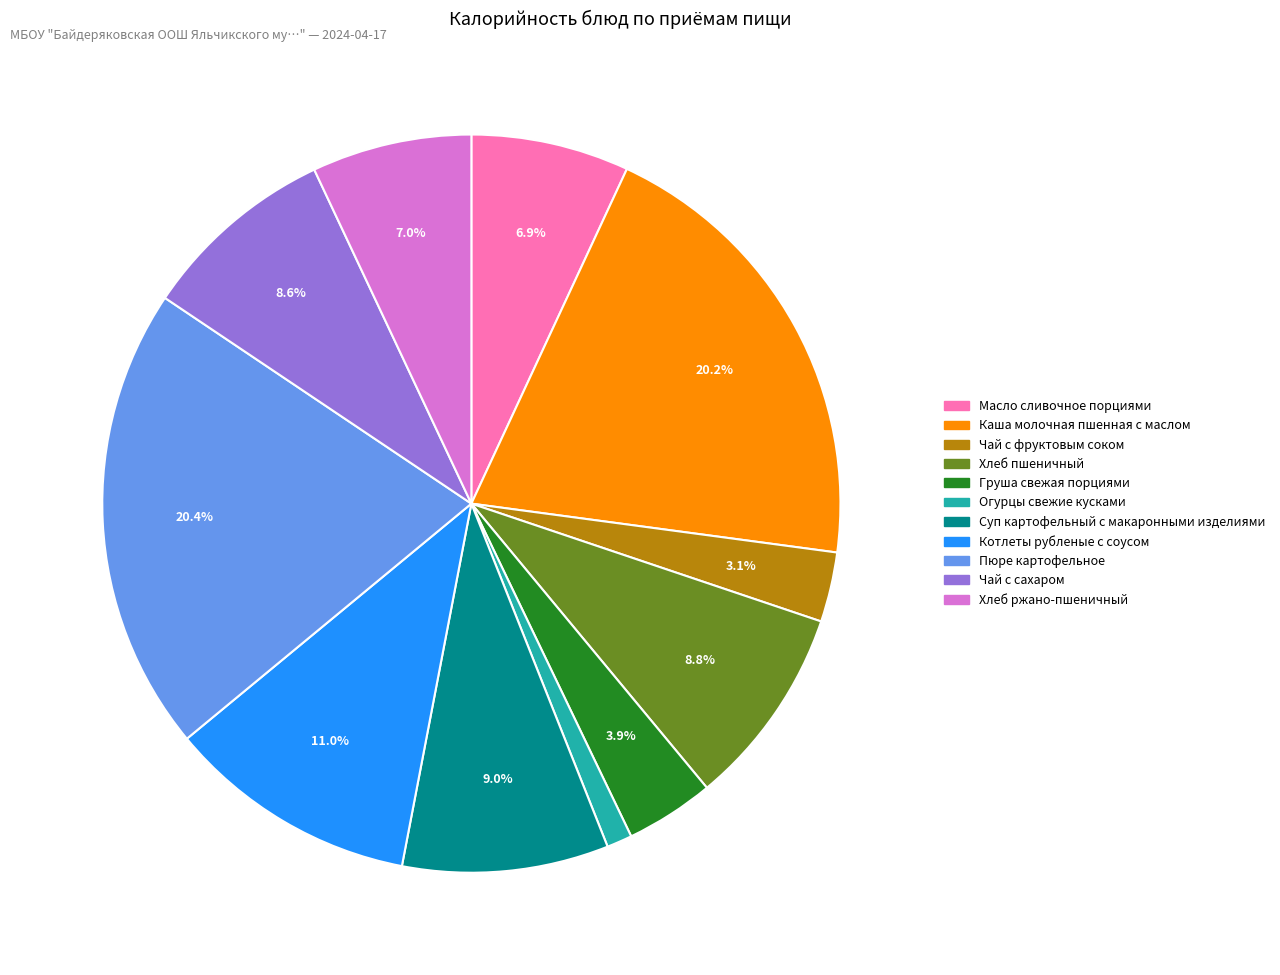

What portion of the pie excludes Каша молочная пшенная с маслом?

79.8%